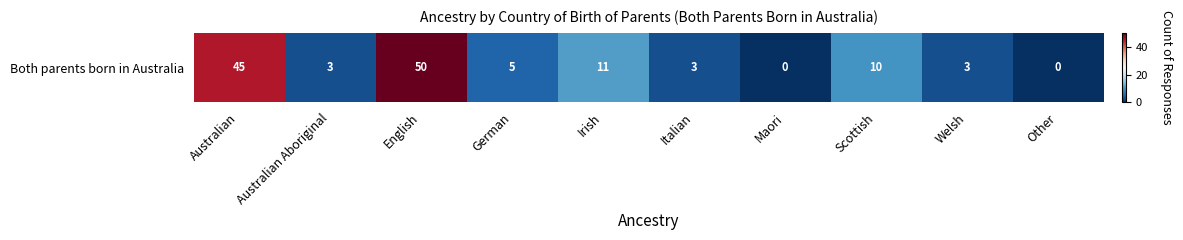

Rank the categories by value from lowest to highest.

Maori, Other, Australian Aboriginal, Italian, Welsh, German, Scottish, Irish, Australian, English